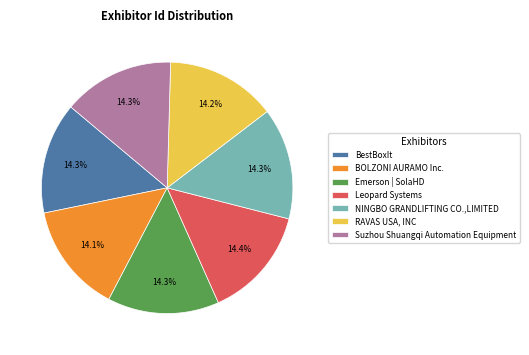

Is Suzhou Shuangqi Automation Equipment the majority of the pie?

No